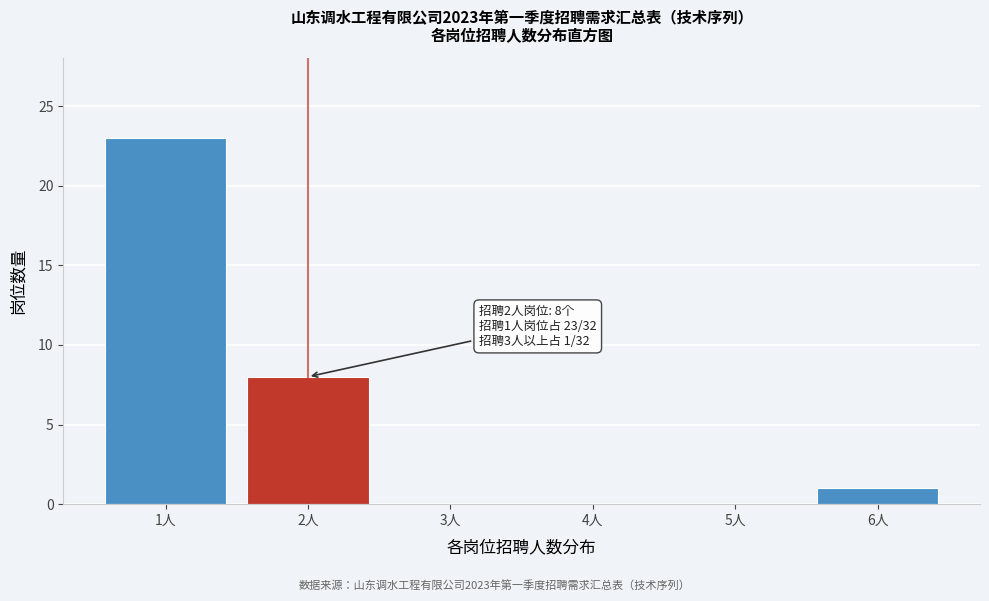

Reading left to right, transcribe all the data shown in this chart.

1人=23	2人=8	3人=0	4人=0	5人=0	6人=1